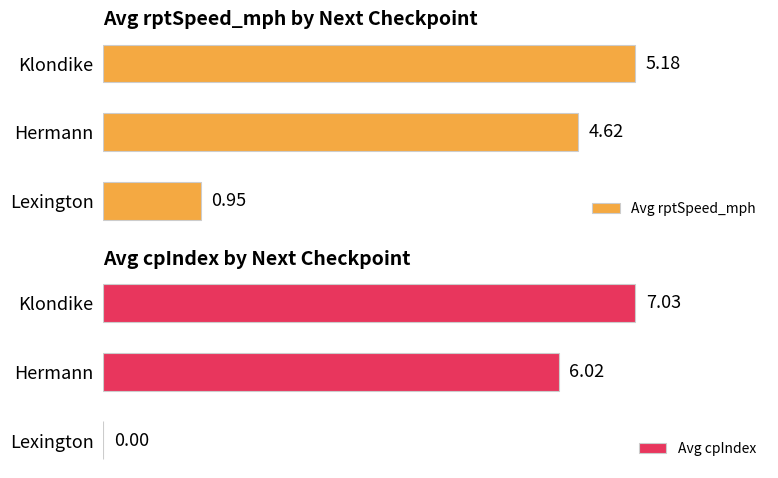

At which label does Avg rptSpeed_mph reach its peak?

Klondike